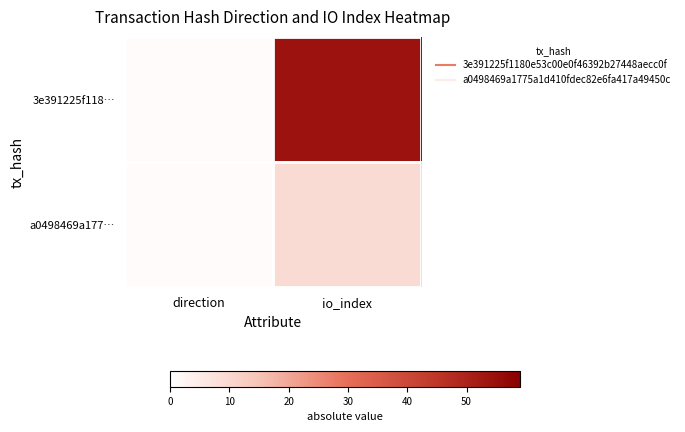

Reading left to right, list all the values displayed in this chart.

3e391225f118…: direction=1	io_index=54
a0498469a177…: direction=1	io_index=9